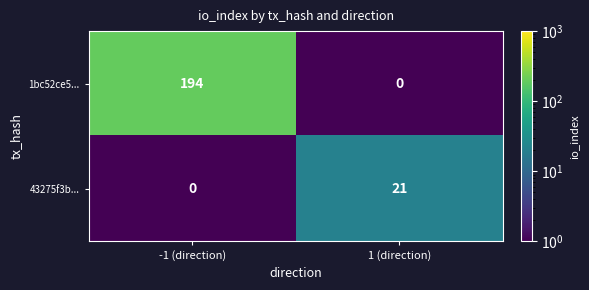

Where is 43275f3b... nearest to the value 10?

-1 (direction)